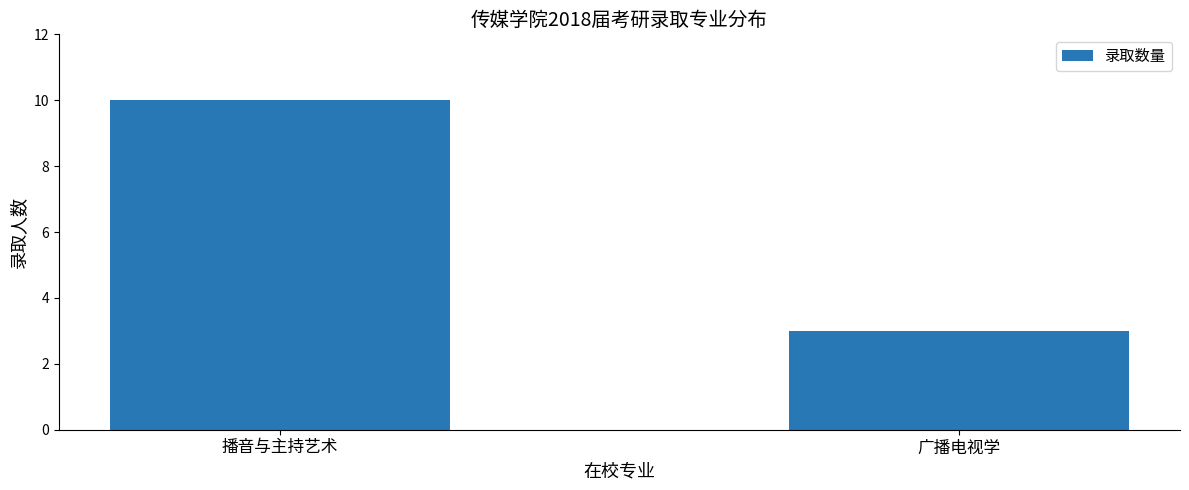

Reading right to left, what are all the values shown in this chart?

3	10